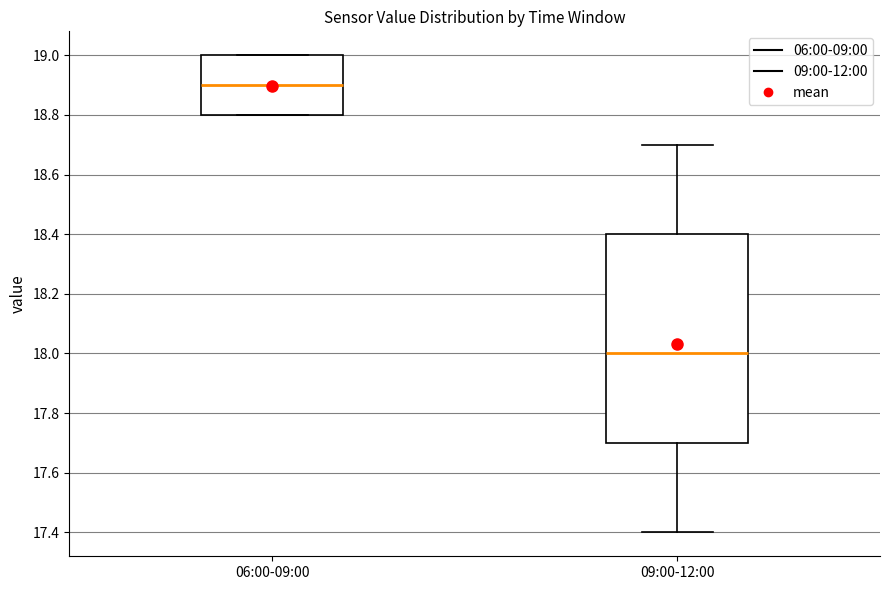

Which box has the lowest median line?

09:00-12:00